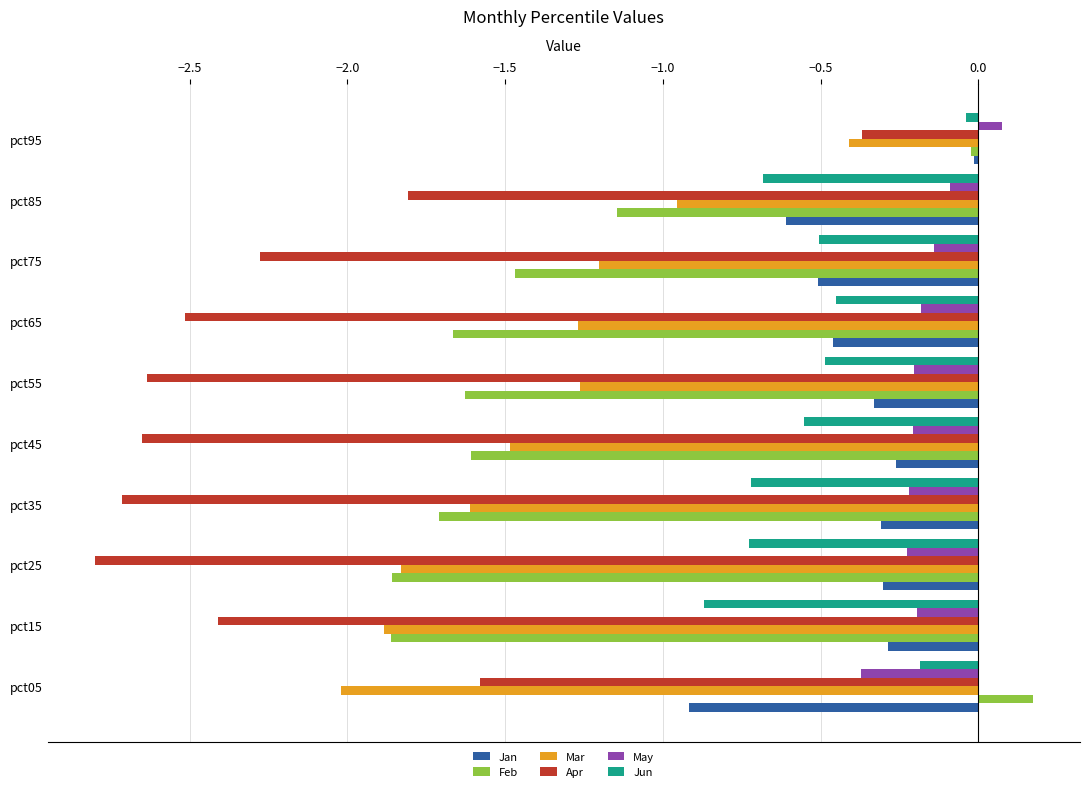

The Apr series shows -2.7 at pct45. True or false?

True